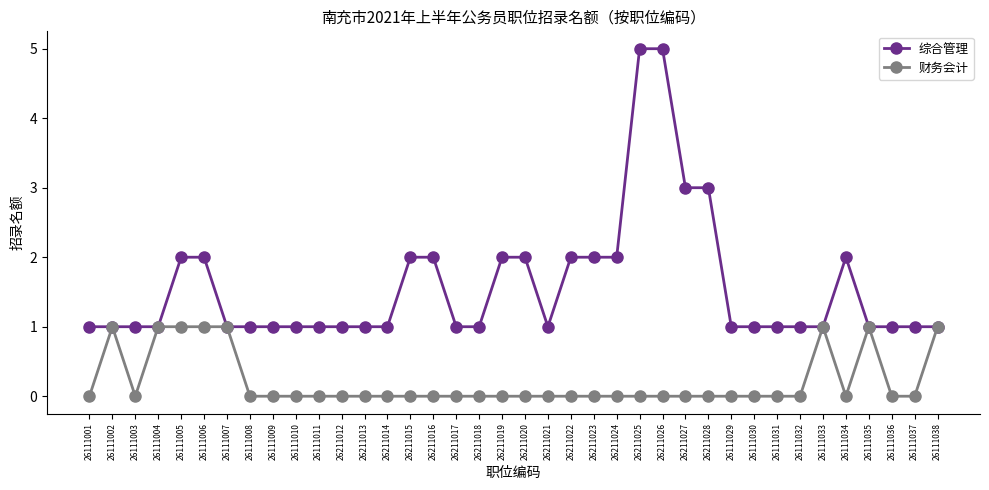

What is the label of the 32nd point from the right?

26111007